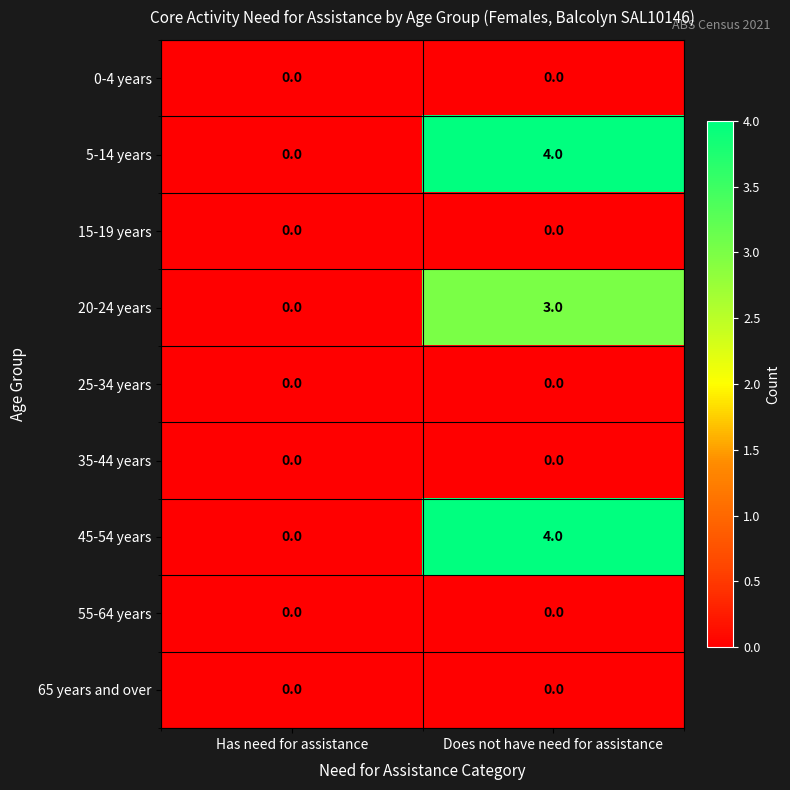

At which category is the sum across all series the highest?

Does not have need for assistance